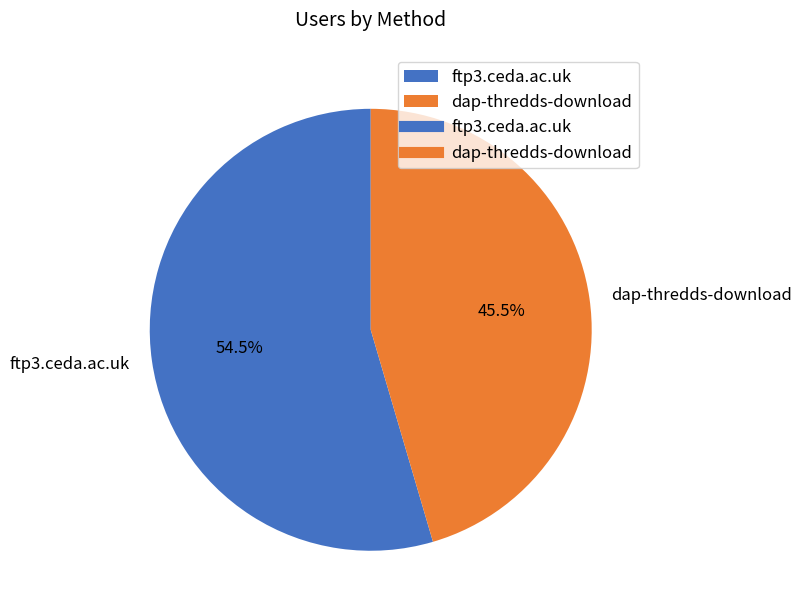

Is dap-thredds-download the majority of the pie?

No